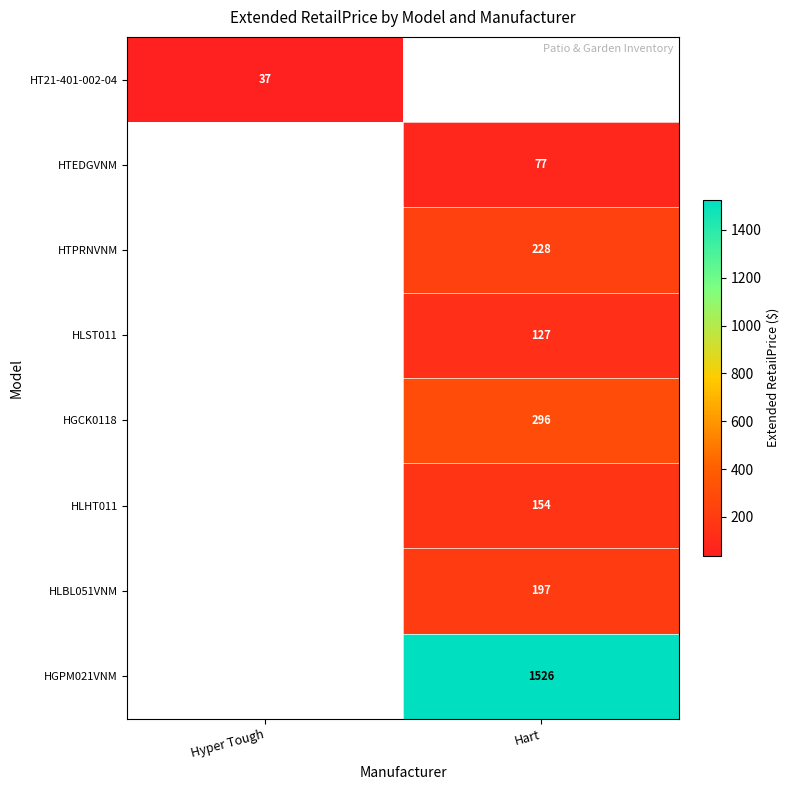

True or false: HLBL051VNM has a value of 97 at Hart.

False